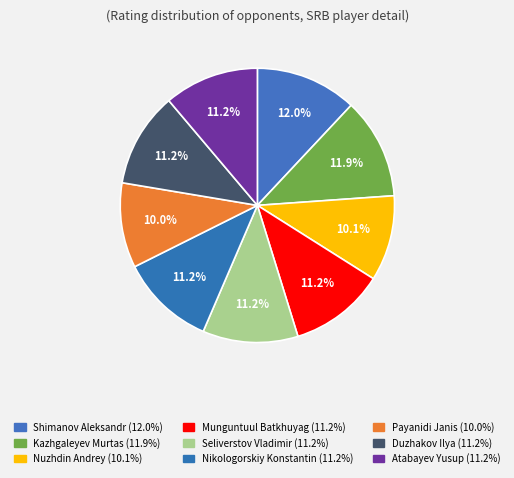

What percentage is the Nikologorskiy Konstantin slice, to the nearest percent?

11%